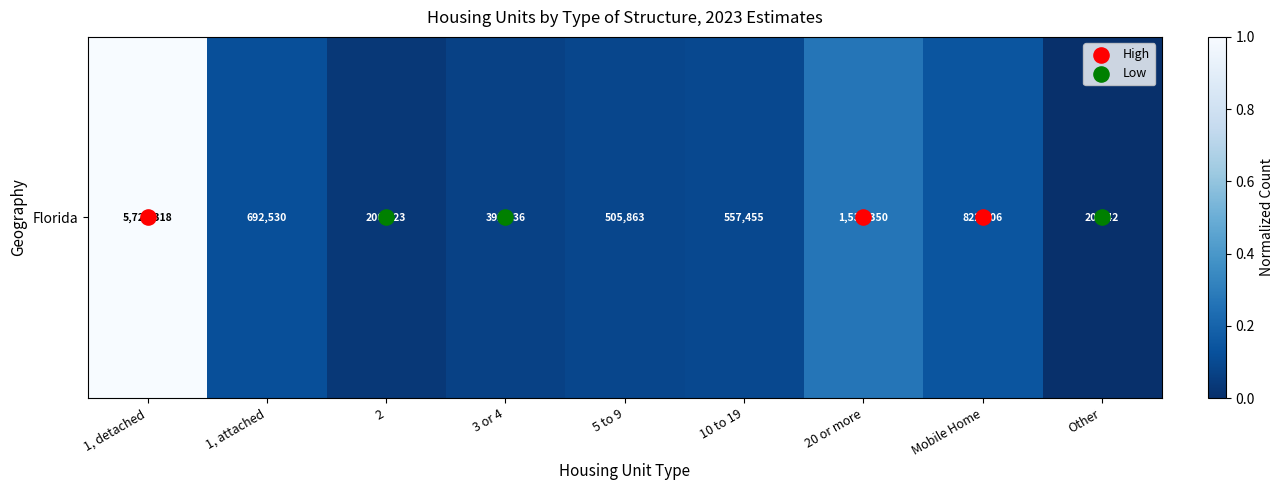

What is the average value?

0.2